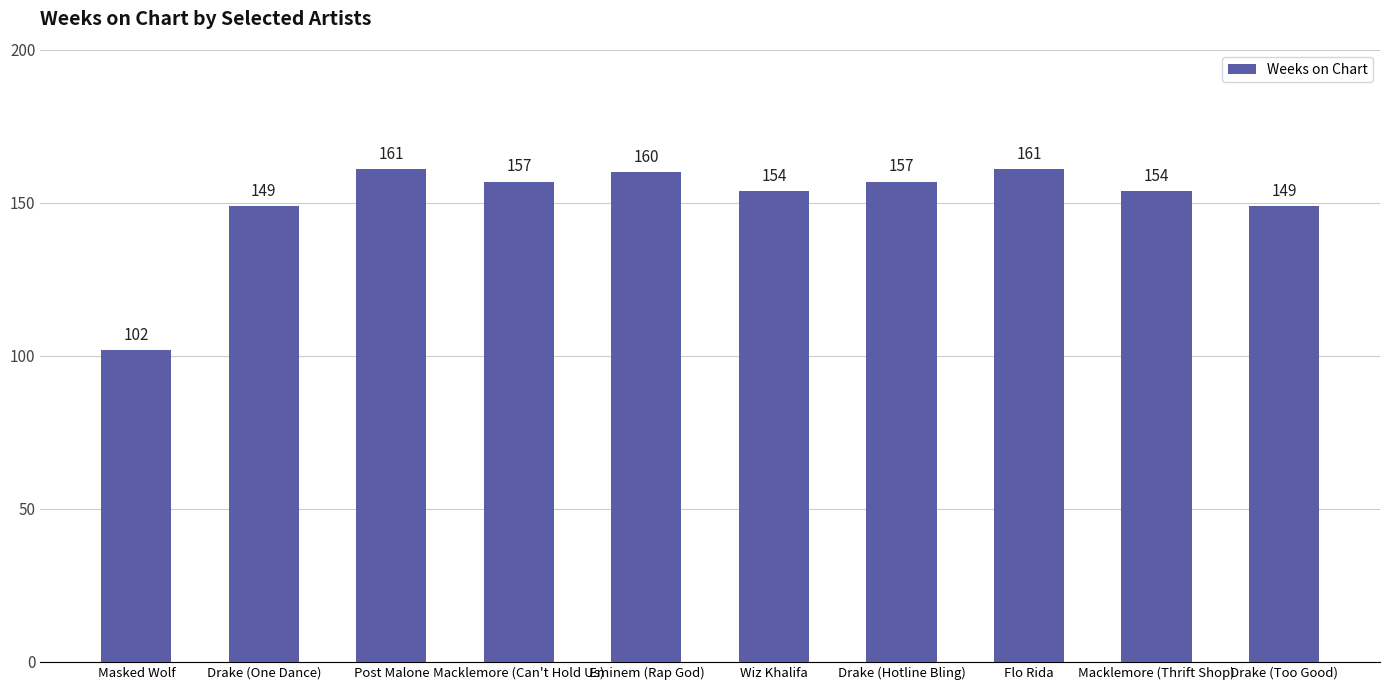

Reading left to right, what are all the values shown in this chart?

102	149	161	157	160	154	157	161	154	149